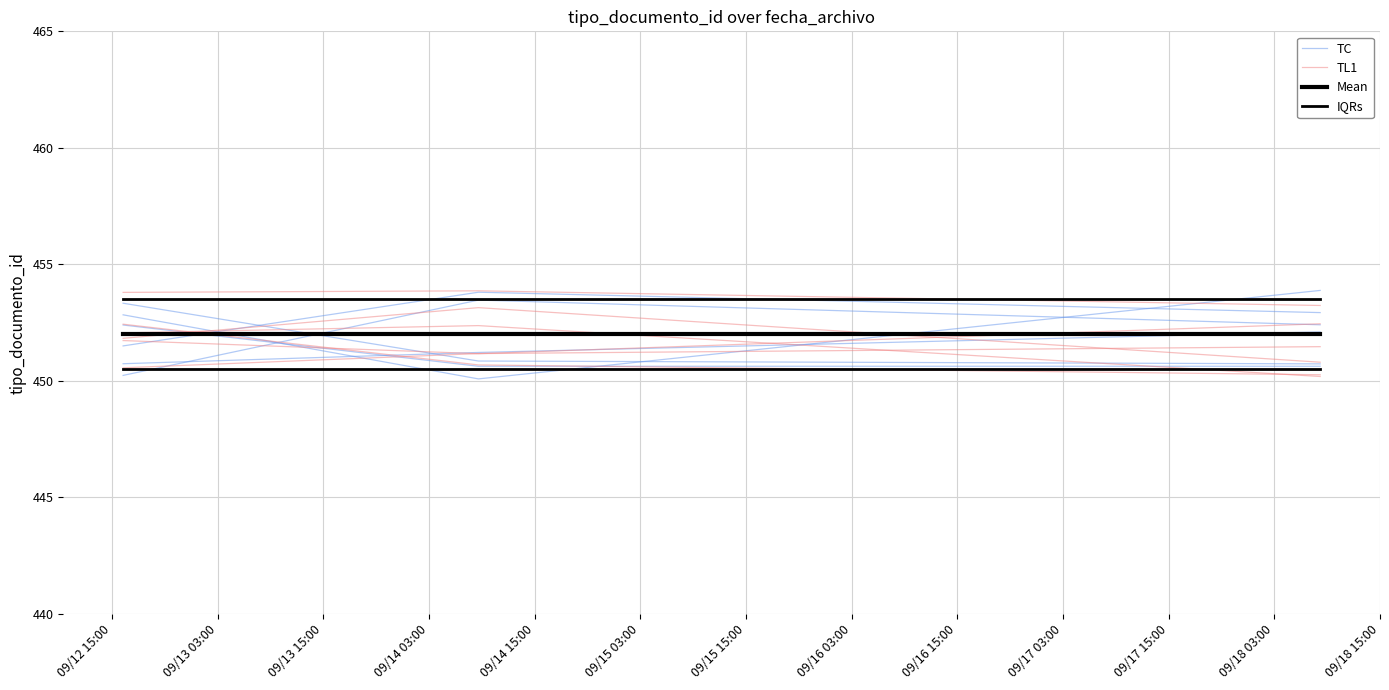

True or false: TC has a value of 720.2 at 09/12 15:00.

False